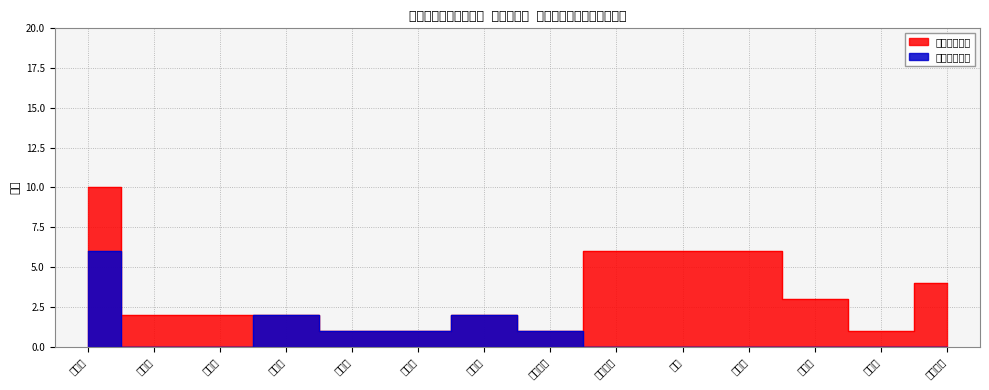

Count the values in the range 0 to 1.

11